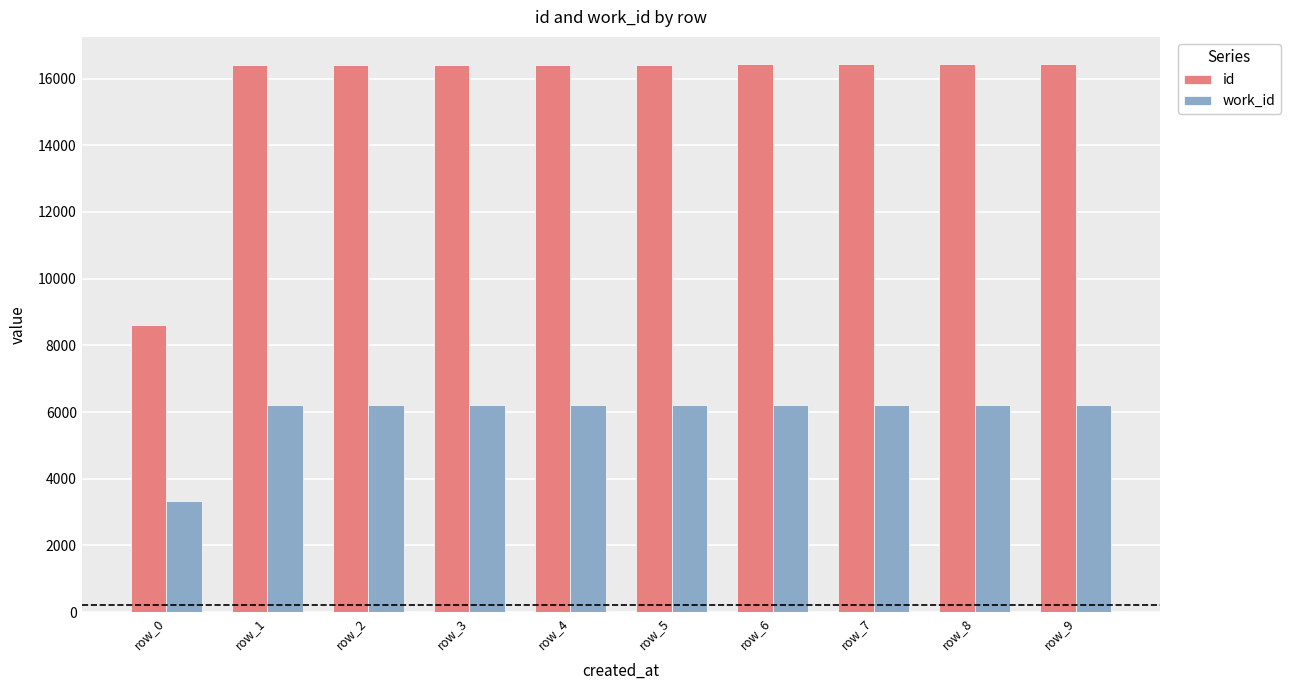

How many categories are shown in the chart?

10